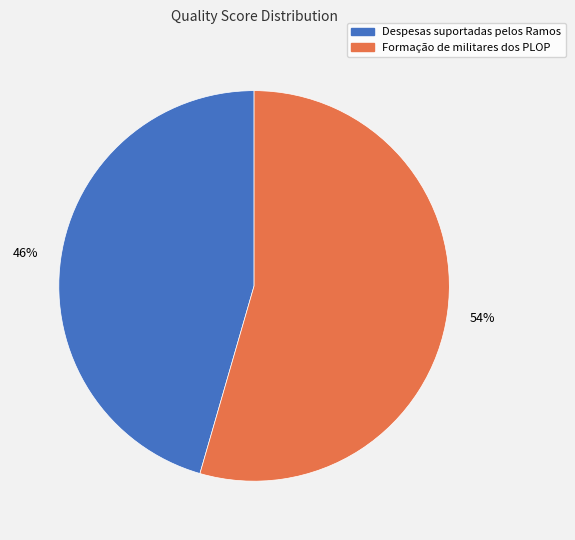

Which category accounts for the majority?

Formação de militares dos PLOP